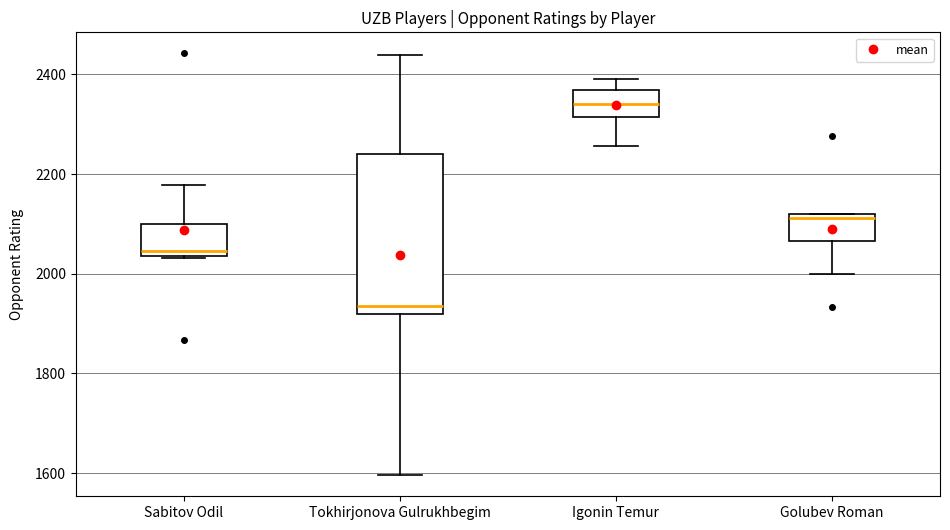

Which box's median line is the lowest?

Tokhirjonova Gulrukhbegim